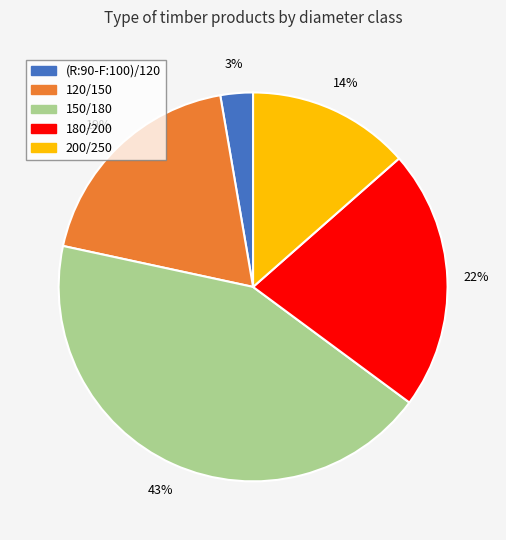

Is it true that 180/200 is 14% of the pie?

False